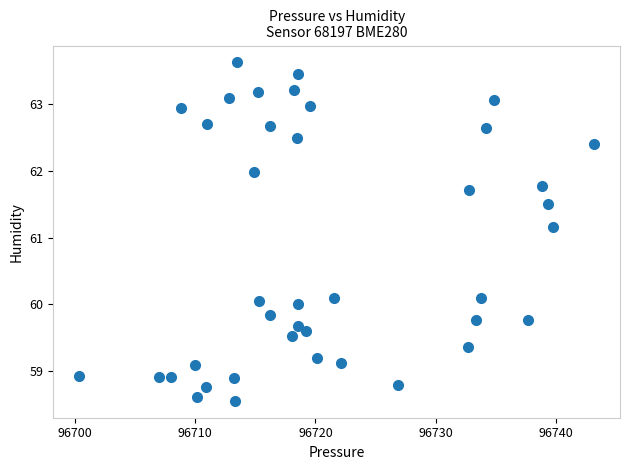

What Y value in the scatter plot is closest to 61?

61.2